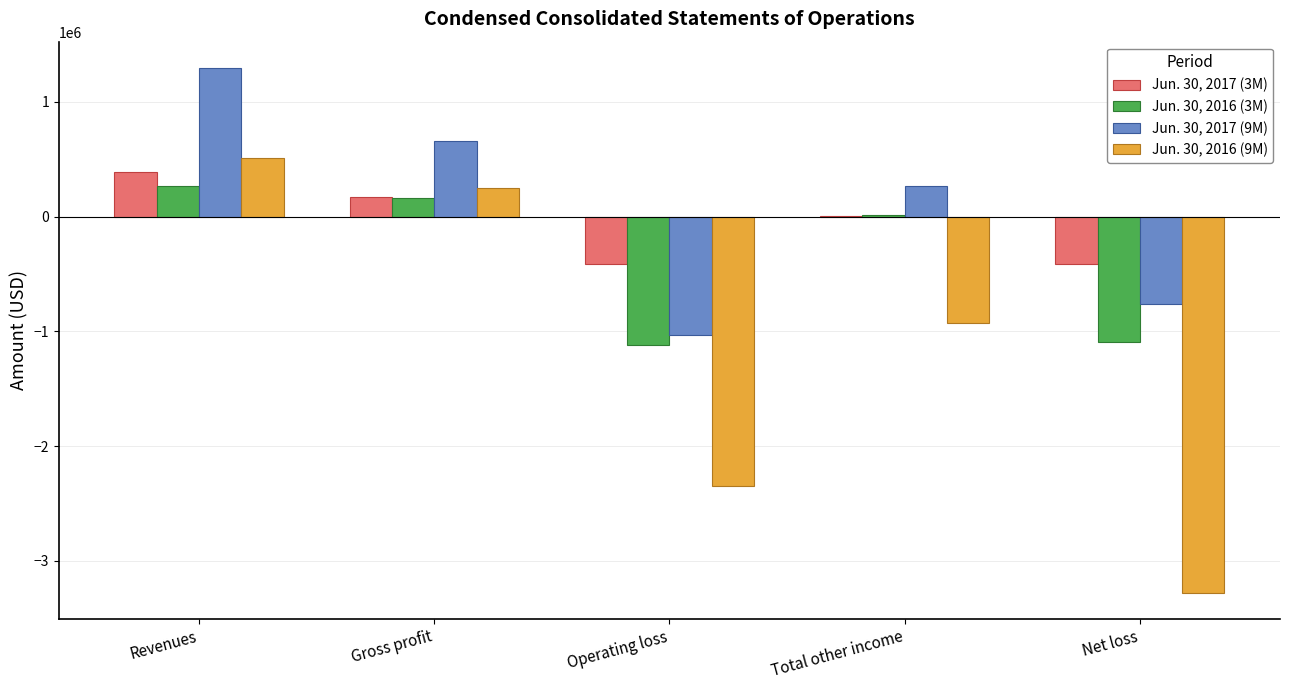

Which series changed the most between Operating loss and Net loss?

Jun. 30, 2016 (9M)